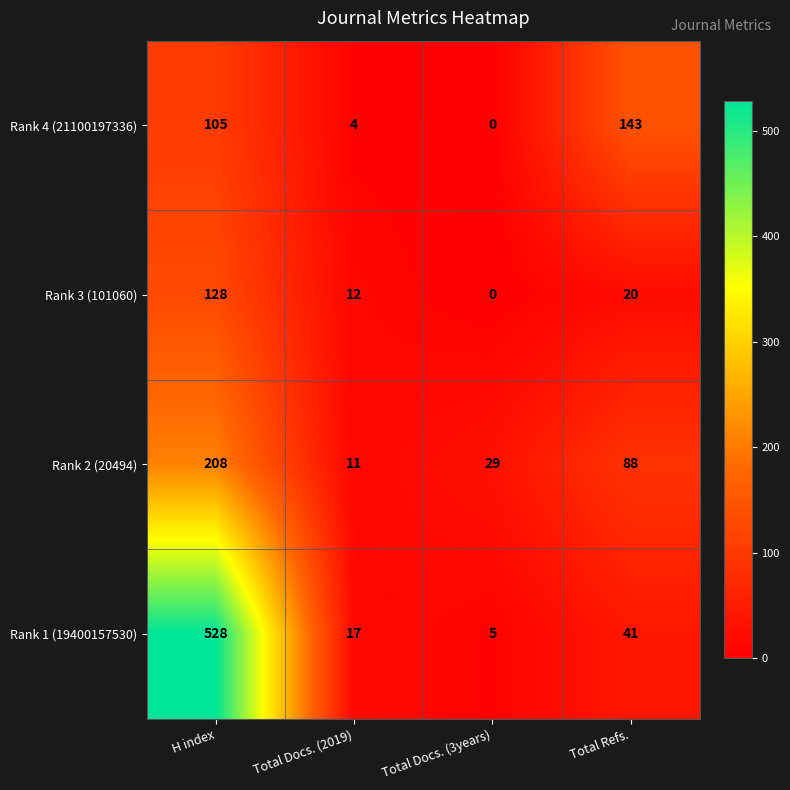

True or false: Rank 2 (20494) has a value of 152 at Total Refs..

False